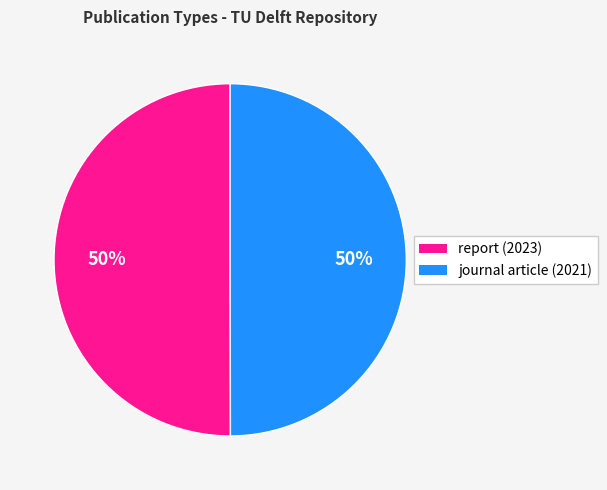

What is the ratio of the value at report (2023) to the value at journal article (2021)?

1.0